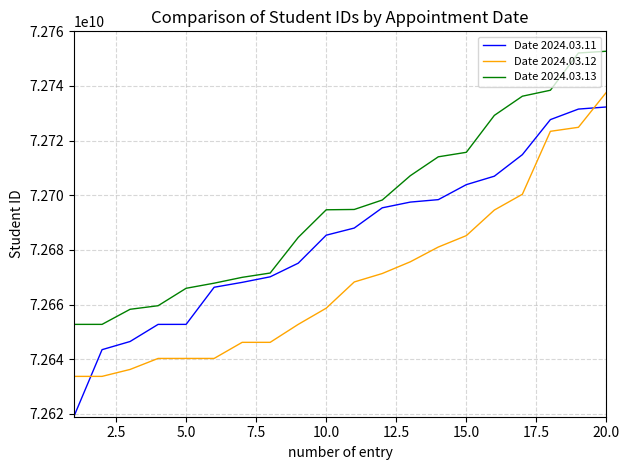

Rank the series by their average value, from highest to lowest.

Date 2024.03.13, Date 2024.03.11, Date 2024.03.12